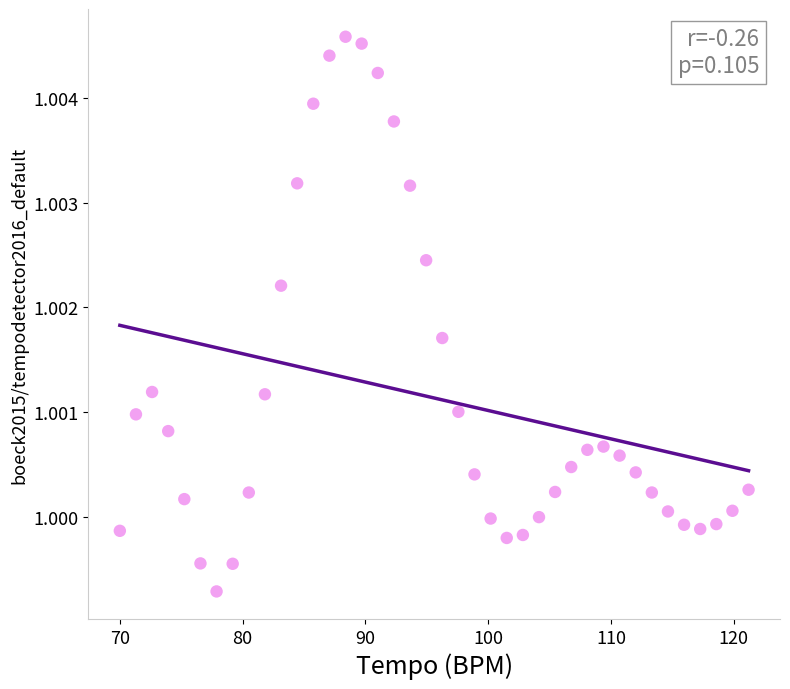

What is the range of X values (max minus min)?

51.2